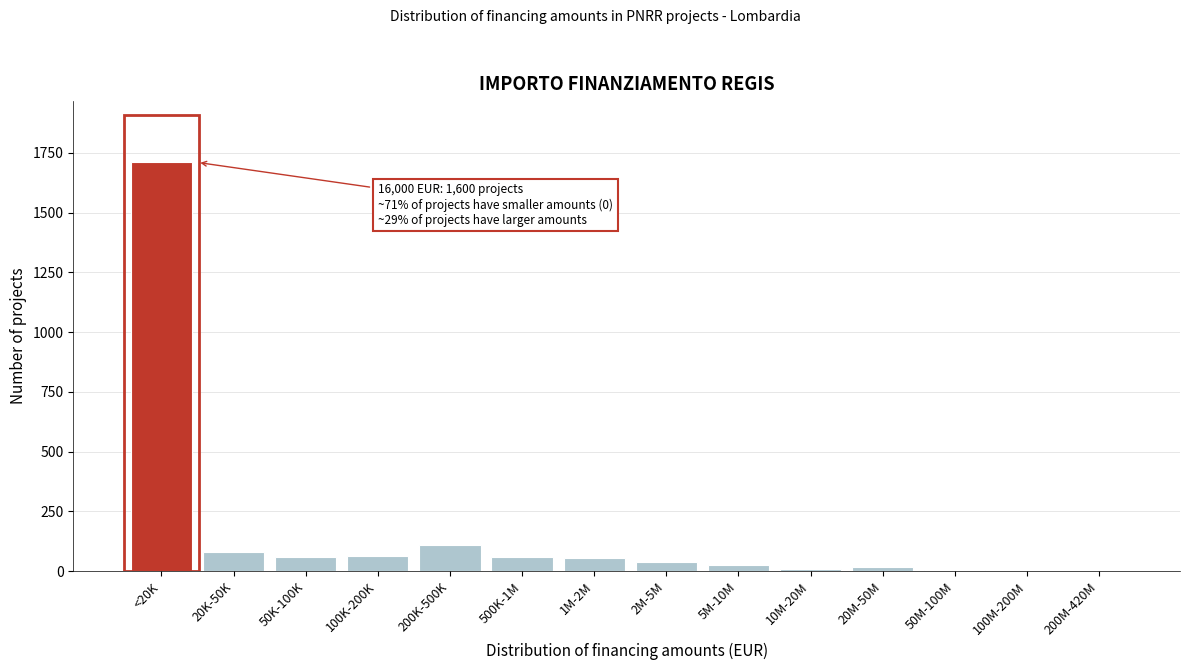

What is the maximum value shown in the chart?

1710